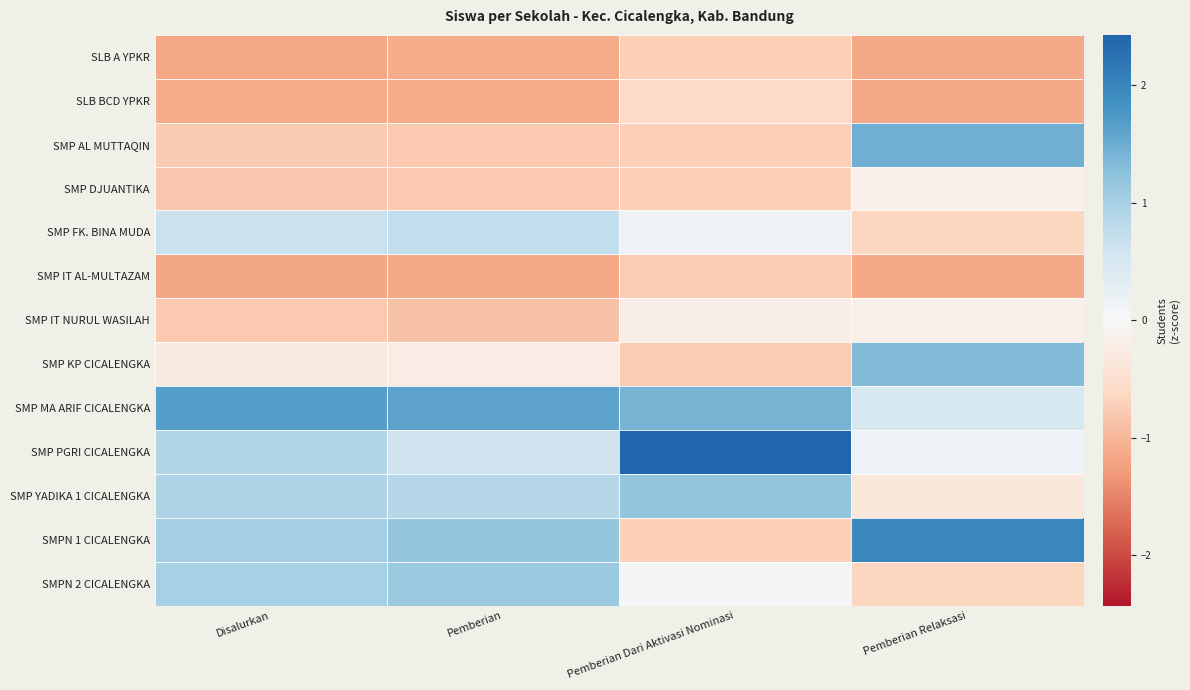

Reading right to left, what are all the values shown in this chart?

SLB A YPKR: Pemberian Relaksasi=-1.1	Pemberian Dari Aktivasi Nominasi=-0.7	Pemberian=-1.1	Disalurkan=-1.2
SLB BCD YPKR: Pemberian Relaksasi=-1.1	Pemberian Dari Aktivasi Nominasi=-0.6	Pemberian=-1.1	Disalurkan=-1.1
SMP AL MUTTAQIN: Pemberian Relaksasi=1.5	Pemberian Dari Aktivasi Nominasi=-0.7	Pemberian=-0.8	Disalurkan=-0.8
SMP DJUANTIKA: Pemberian Relaksasi=-0.2	Pemberian Dari Aktivasi Nominasi=-0.7	Pemberian=-0.8	Disalurkan=-0.8
SMP FK. BINA MUDA: Pemberian Relaksasi=-0.7	Pemberian Dari Aktivasi Nominasi=0.1	Pemberian=0.7	Disalurkan=0.6
SMP IT AL-MULTAZAM: Pemberian Relaksasi=-1.1	Pemberian Dari Aktivasi Nominasi=-0.8	Pemberian=-1.1	Disalurkan=-1.2
SMP IT NURUL WASILAH: Pemberian Relaksasi=-0.2	Pemberian Dari Aktivasi Nominasi=-0.2	Pemberian=-0.9	Disalurkan=-0.8
SMP KP CICALENGKA: Pemberian Relaksasi=1.3	Pemberian Dari Aktivasi Nominasi=-0.8	Pemberian=-0.2	Disalurkan=-0.3
SMP MA ARIF CICALENGKA: Pemberian Relaksasi=0.5	Pemberian Dari Aktivasi Nominasi=1.4	Pemberian=1.6	Disalurkan=1.7
SMP PGRI CICALENGKA: Pemberian Relaksasi=0.2	Pemberian Dari Aktivasi Nominasi=2.4	Pemberian=0.6	Disalurkan=0.9
SMP YADIKA 1 CICALENGKA: Pemberian Relaksasi=-0.3	Pemberian Dari Aktivasi Nominasi=1.2	Pemberian=0.9	Disalurkan=0.9
SMPN 1 CICALENGKA: Pemberian Relaksasi=2.0	Pemberian Dari Aktivasi Nominasi=-0.7	Pemberian=1.2	Disalurkan=1.0
SMPN 2 CICALENGKA: Pemberian Relaksasi=-0.7	Pemberian Dari Aktivasi Nominasi=0.1	Pemberian=1.1	Disalurkan=1.0